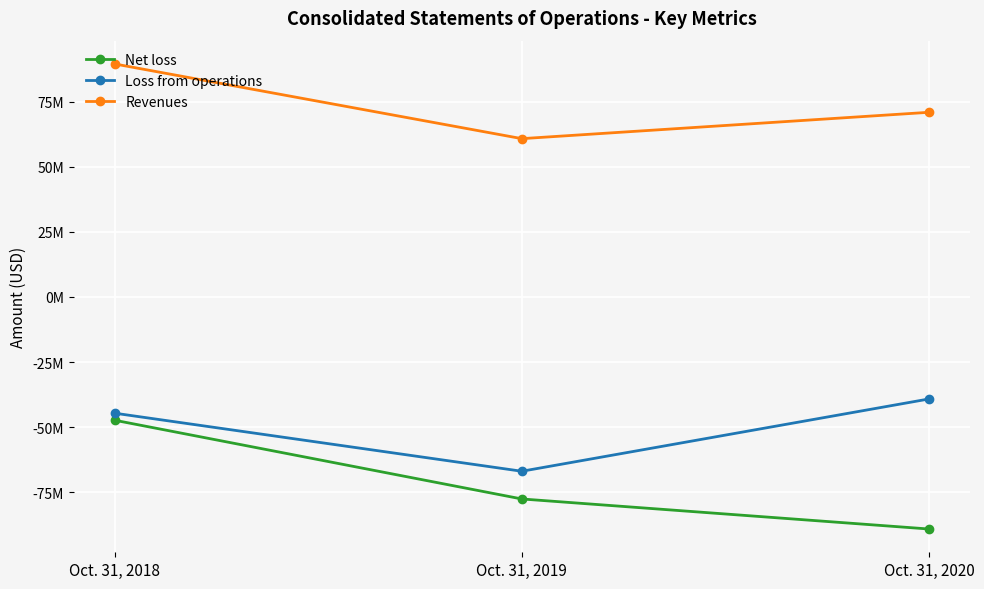

Does the chart have visible grid lines?

Yes